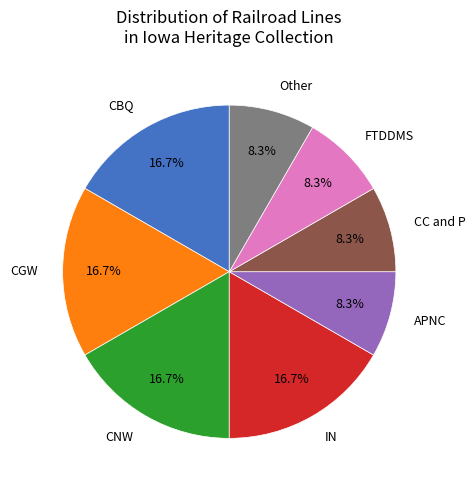

Is there any slice that represents more than half of the pie?

No